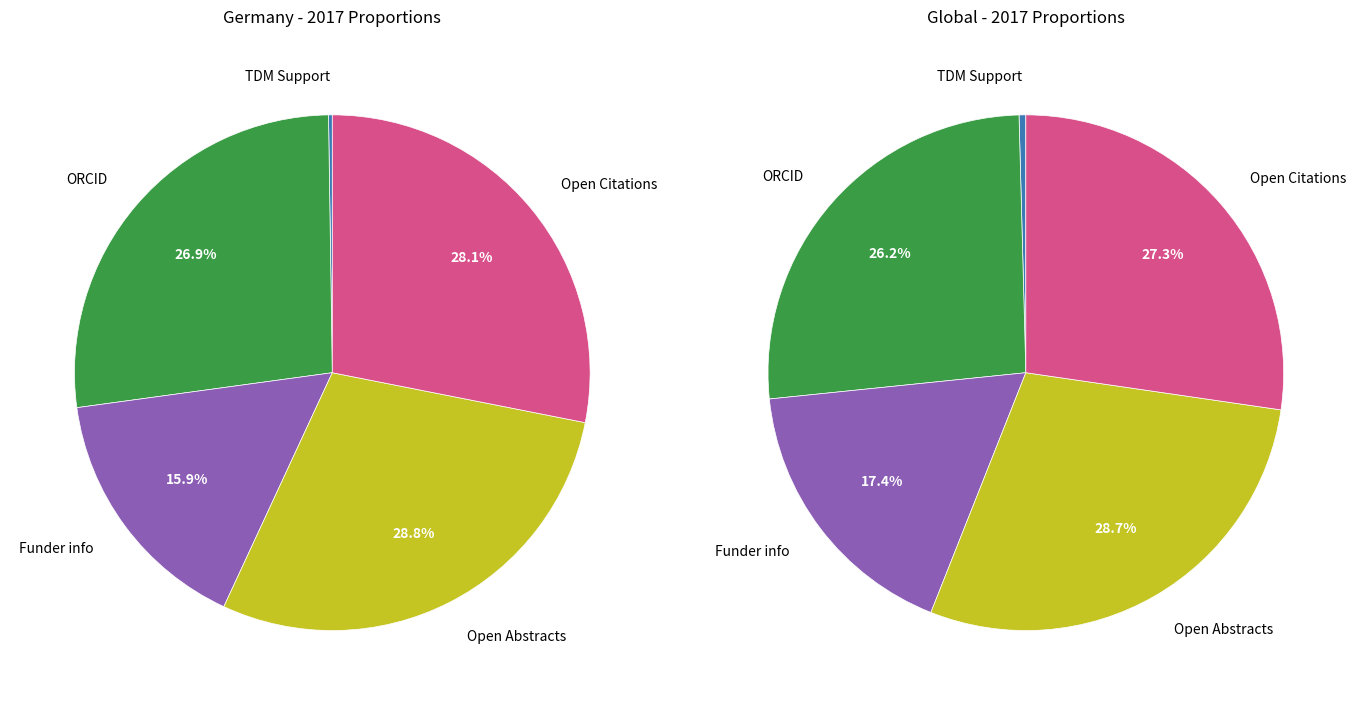

What percentage do Open Citations and Funder info together represent?

44.0%